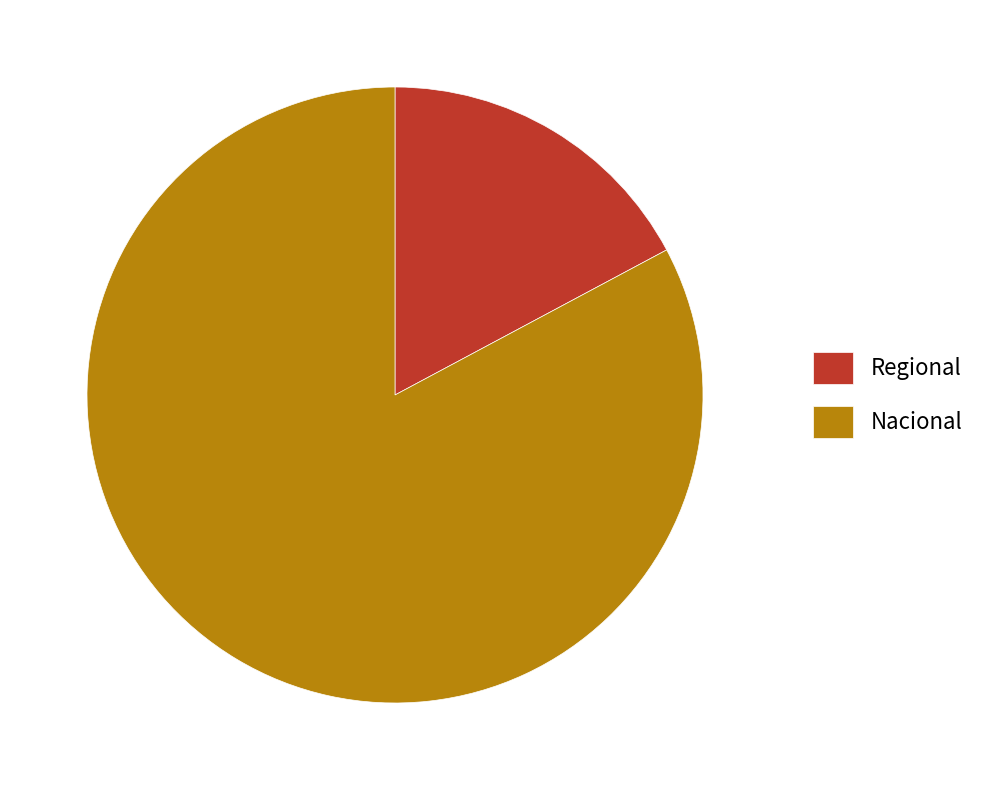

True or false: Regional accounts for 17% of the total.

True